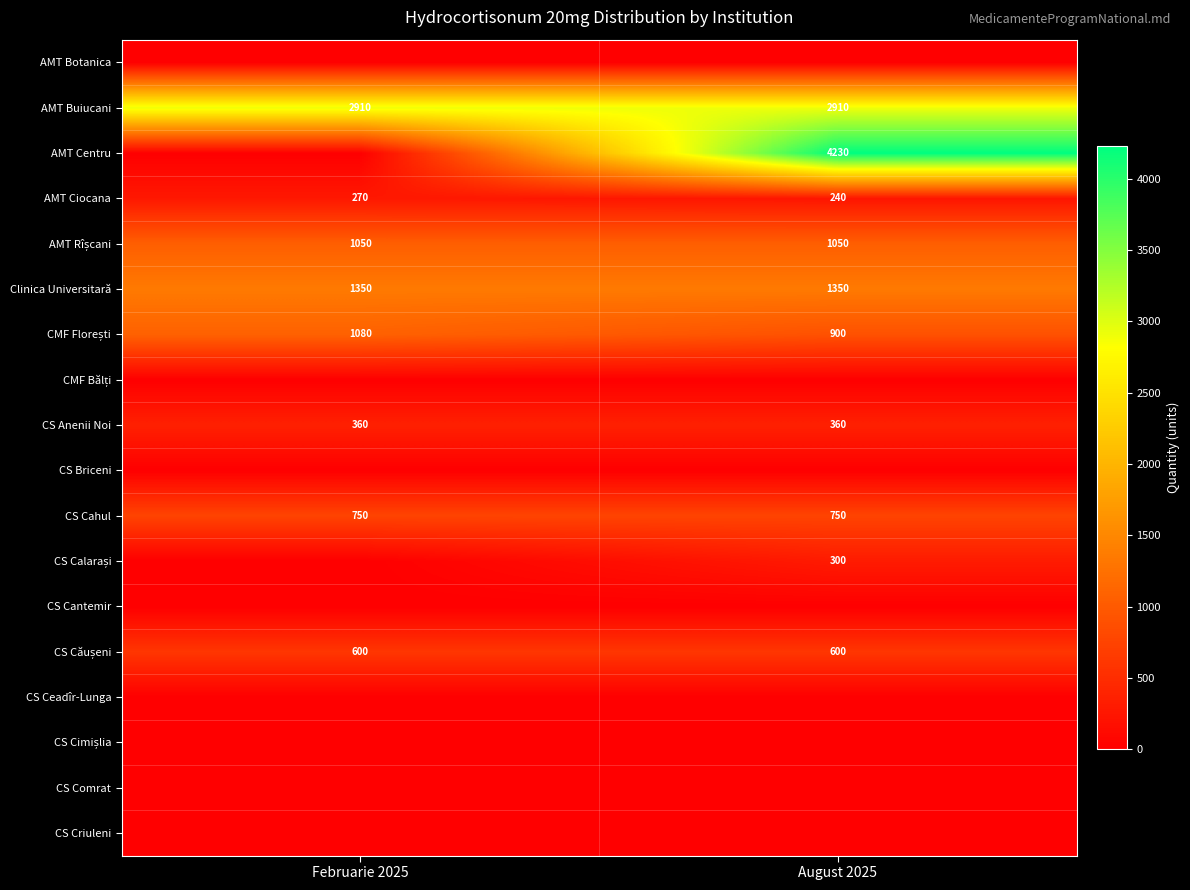

The AMT Ciocana series shows 385 at Februarie 2025. True or false?

False